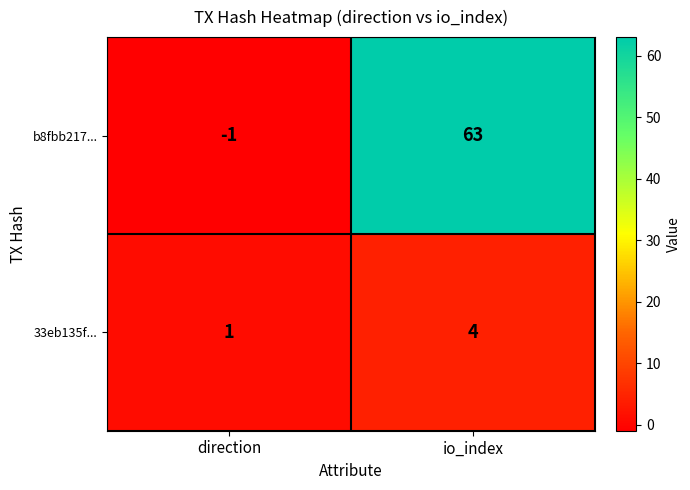

What is the maximum value shown in the chart?

63